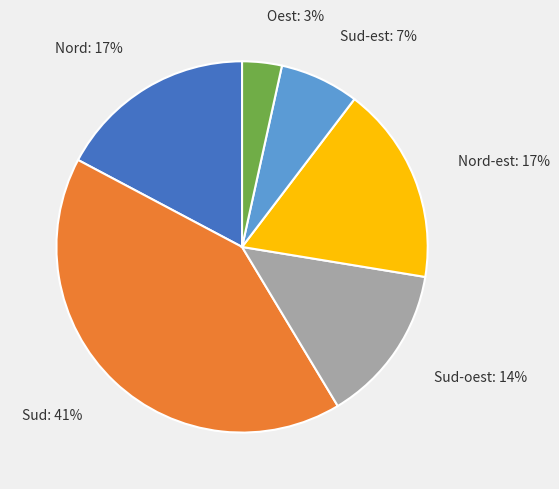

Do Nord and Sud-oest together represent more than half of the pie?

No